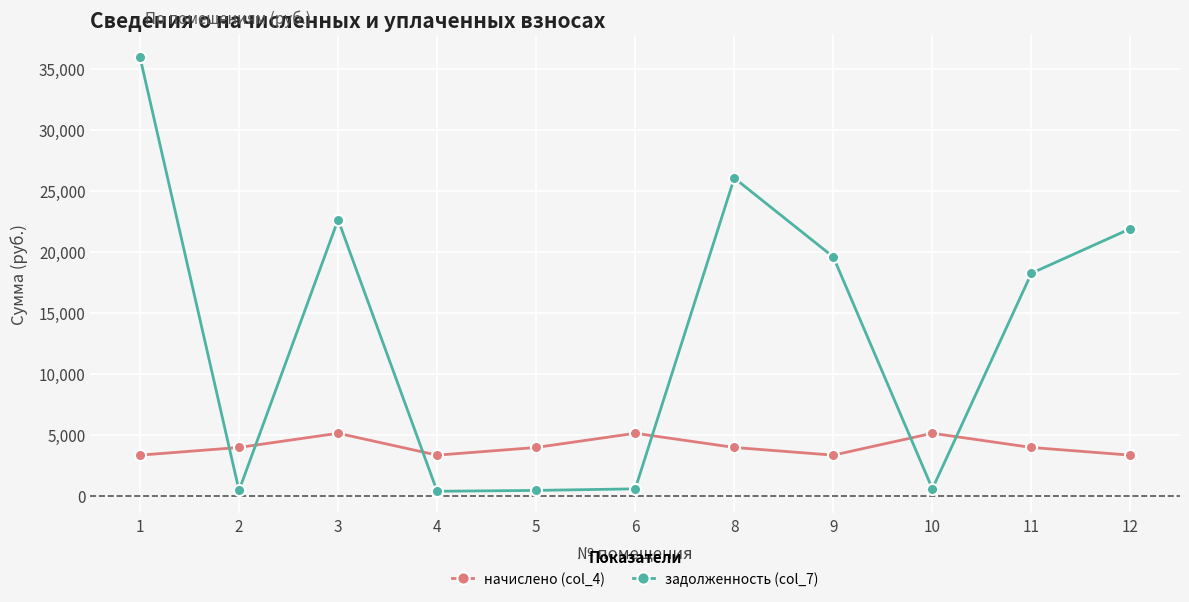

What are all the series names shown in the legend?

начислено (col_4), задолженность (col_7)